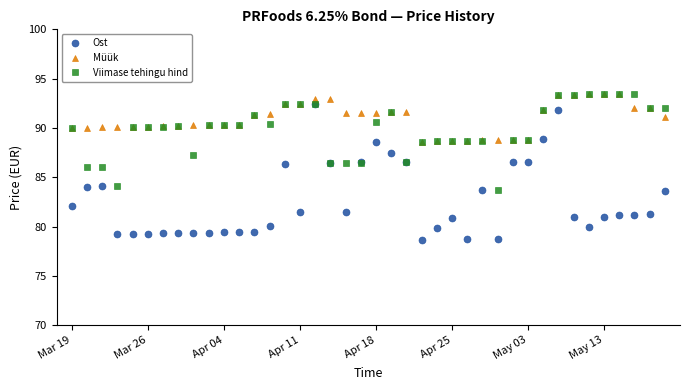

What is the smallest value displayed?

78.6